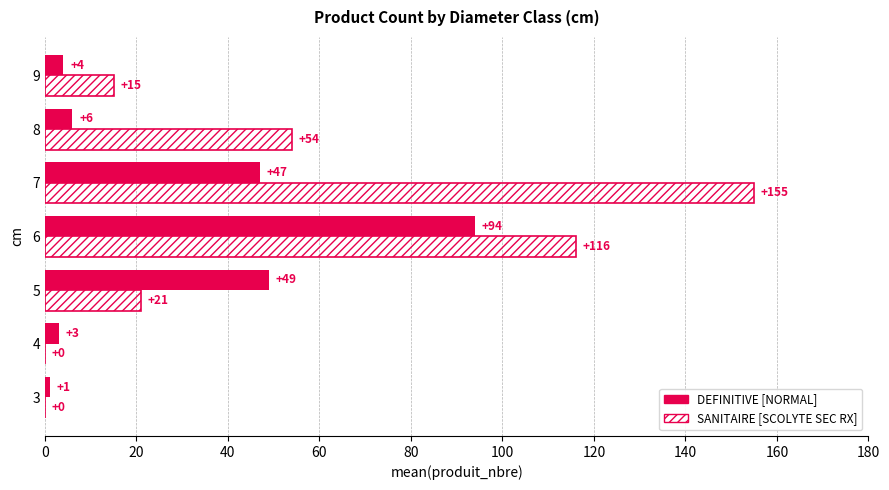

What is the total value across all series at 9?

19